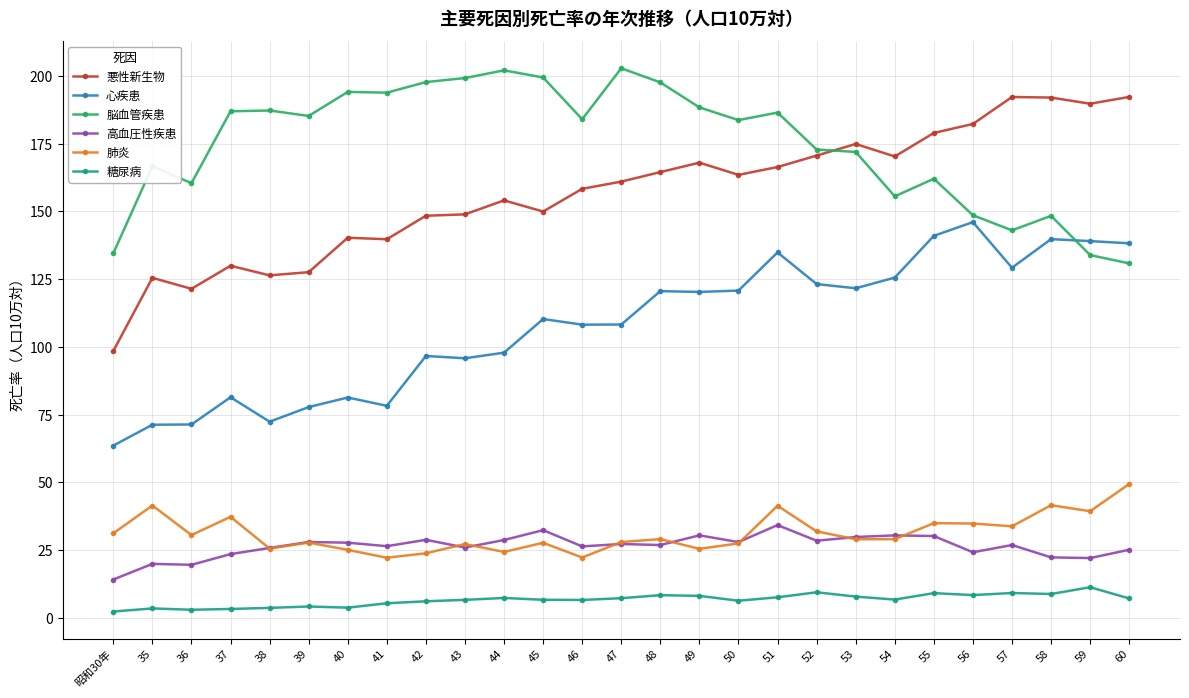

Which series has the widest spread of values?

悪性新生物